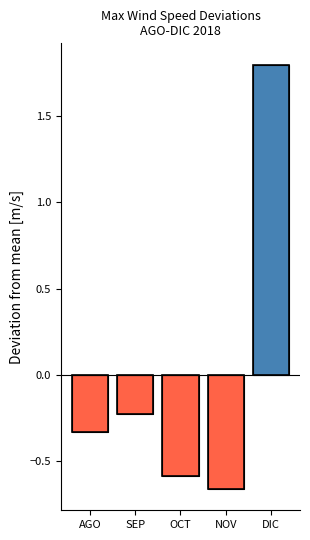

What is the difference between the values at SEP and OCT?

0.4